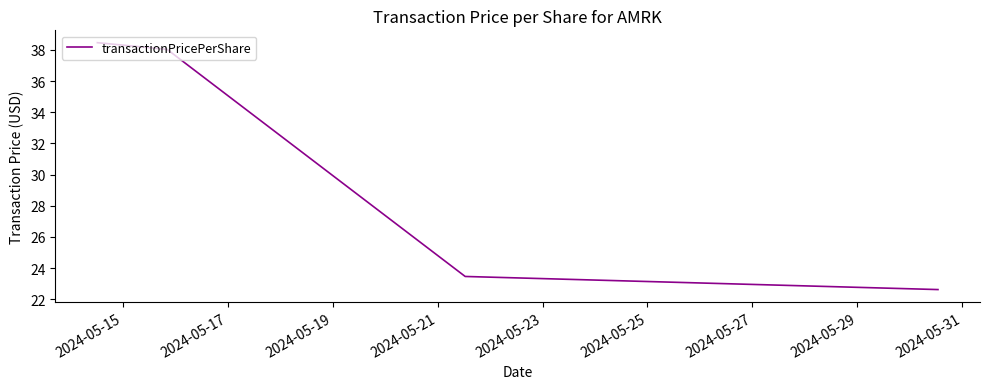

How many data points are less than 23?

2